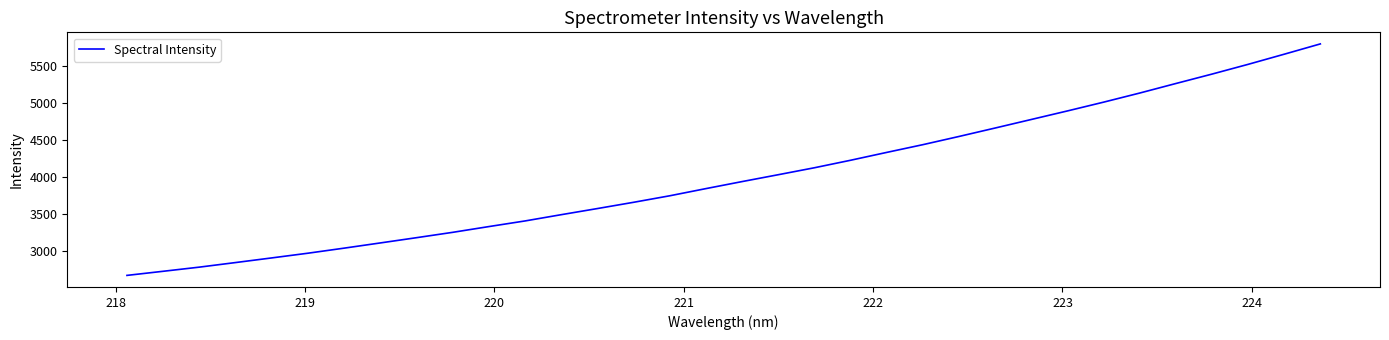

Does the chart have visible grid lines?

No